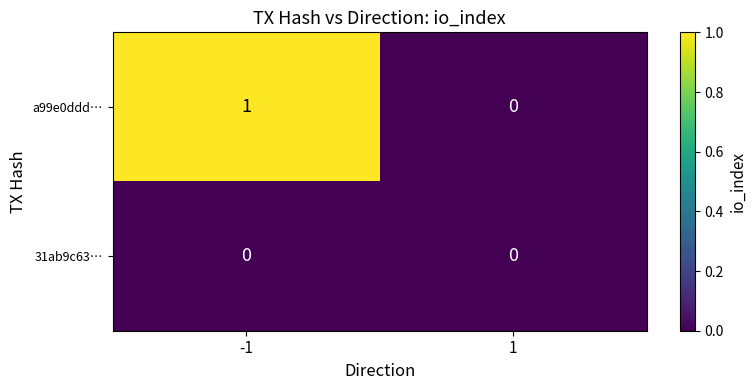

Reading left to right, list all the values displayed in this chart.

a99e0ddd…: 1	0
31ab9c63…: 0	0